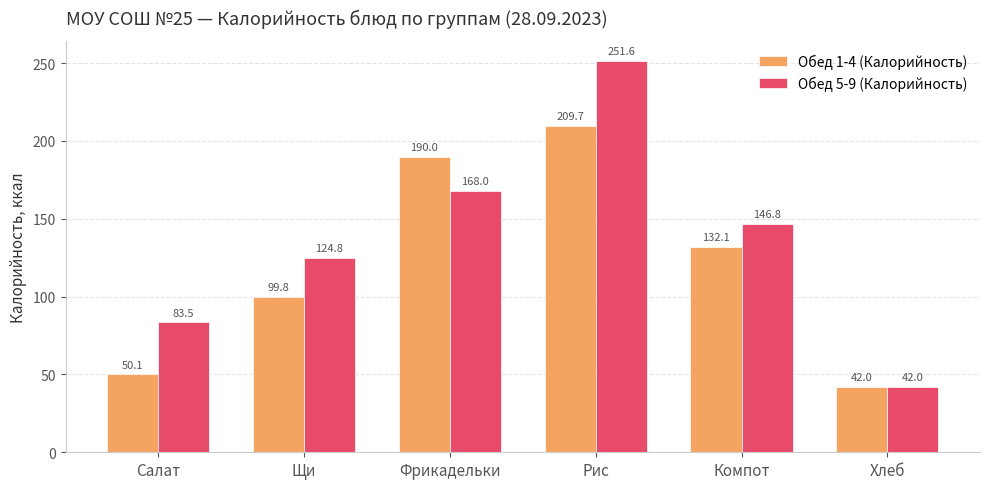

Is it true that Обед 1-4 (Калорийность) equals 42.0 at Хлеб?

True